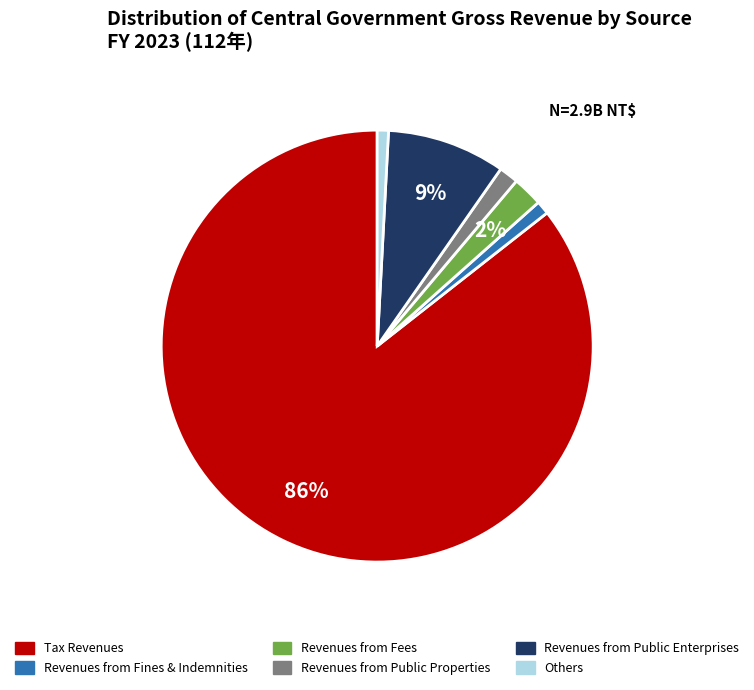

To the nearest percent, what is the average slice percentage?

17%